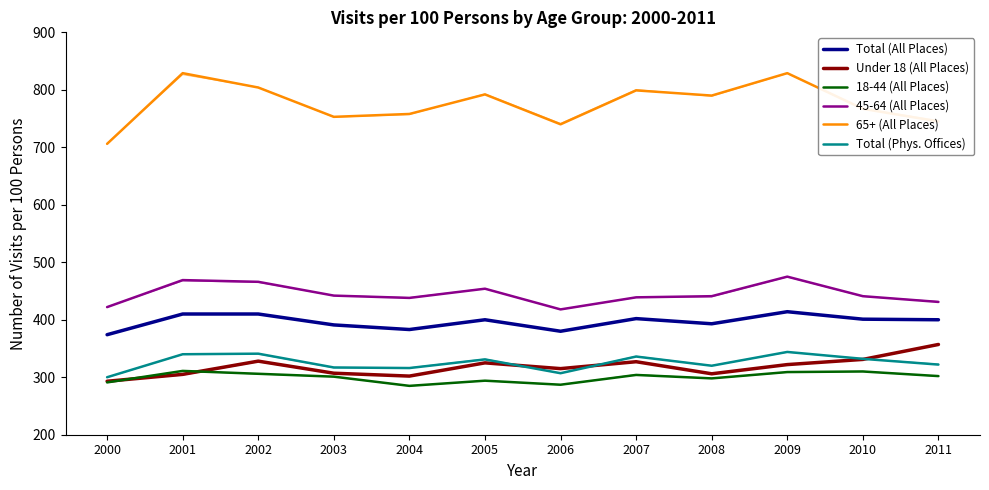

At which label does 65+ (All Places) reach its peak?

2001